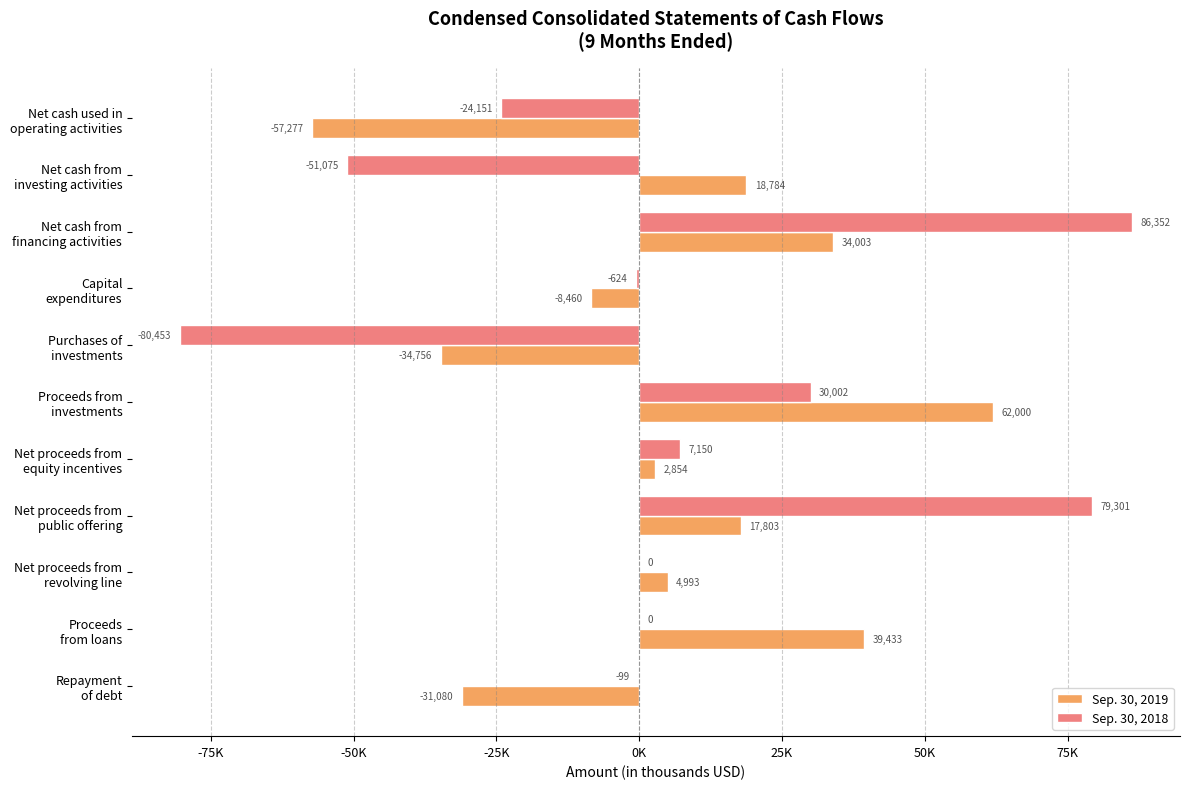

What is the sum of all Sep. 30, 2018 values?

46403